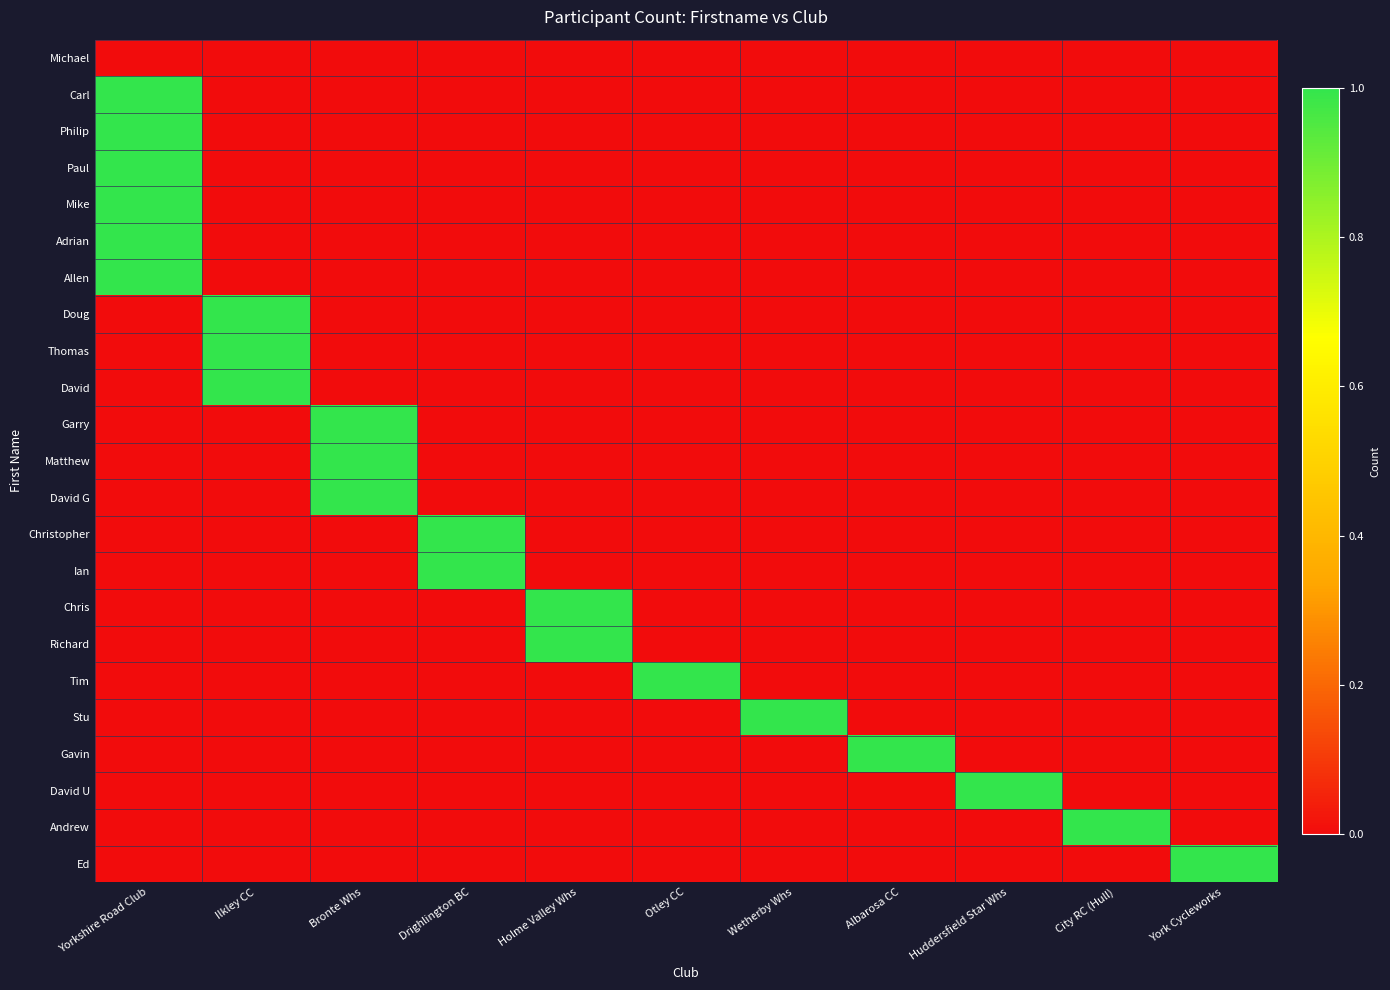

How many distinct data groups are displayed?

23